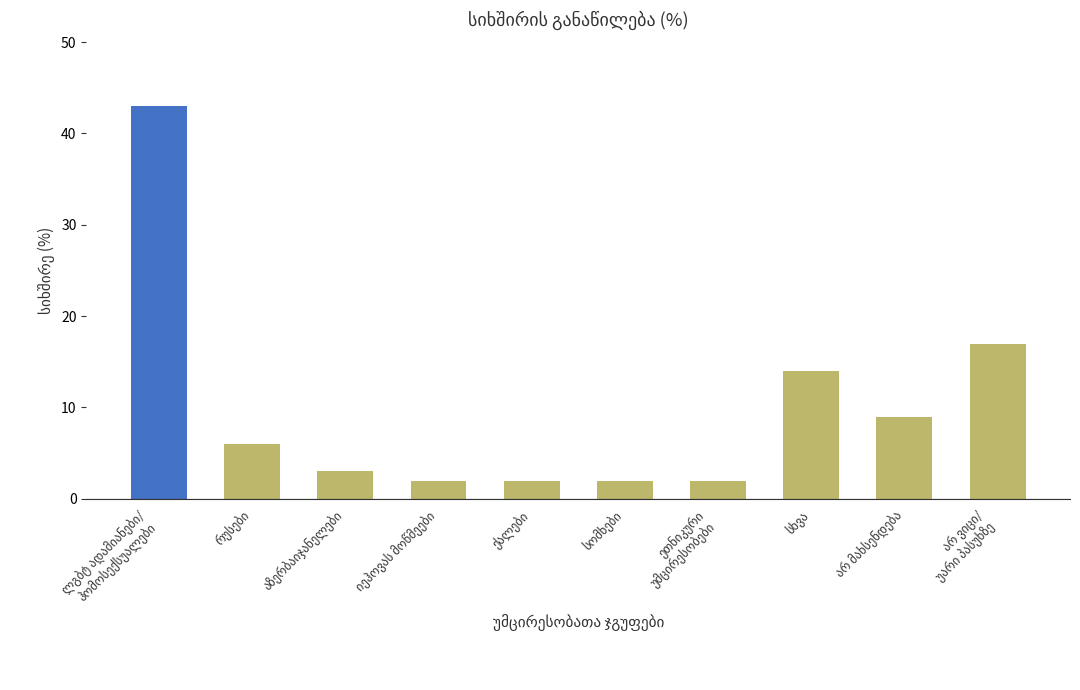

List the labels in order of value, smallest first.

იეჰოვას მოწმეები, ქალები, სომხები, ეთნიკური
უმცირესობები, აზერბაიჯანელები, რუსები, არ მახსენდება, სხვა, არ ვიცი/
უარი პასუხზე, ლგბტ ადამიანები/
ჰომოსექსუალები